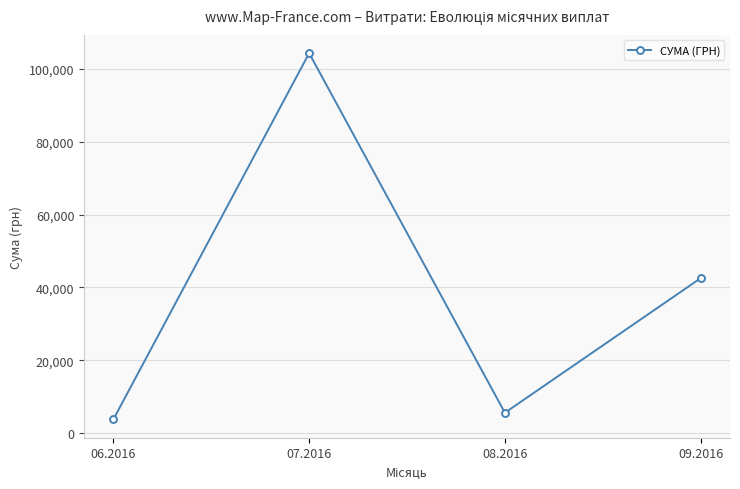

How many data points are less than 42539?

2